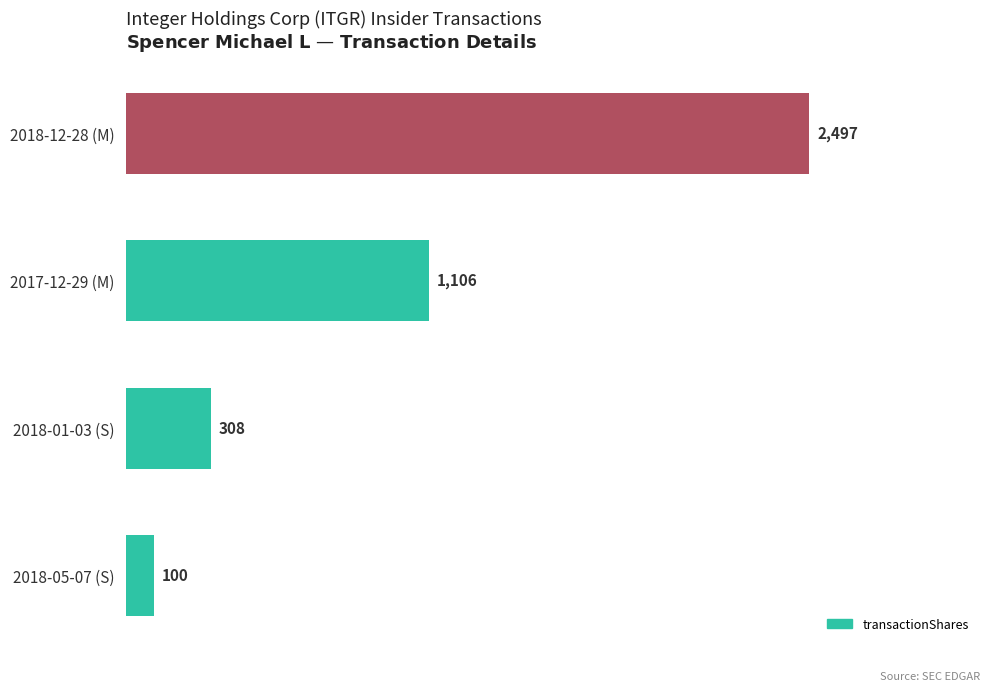

List the labels in order of value, smallest first.

2018-05-07 (S), 2018-01-03 (S), 2017-12-29 (M), 2018-12-28 (M)